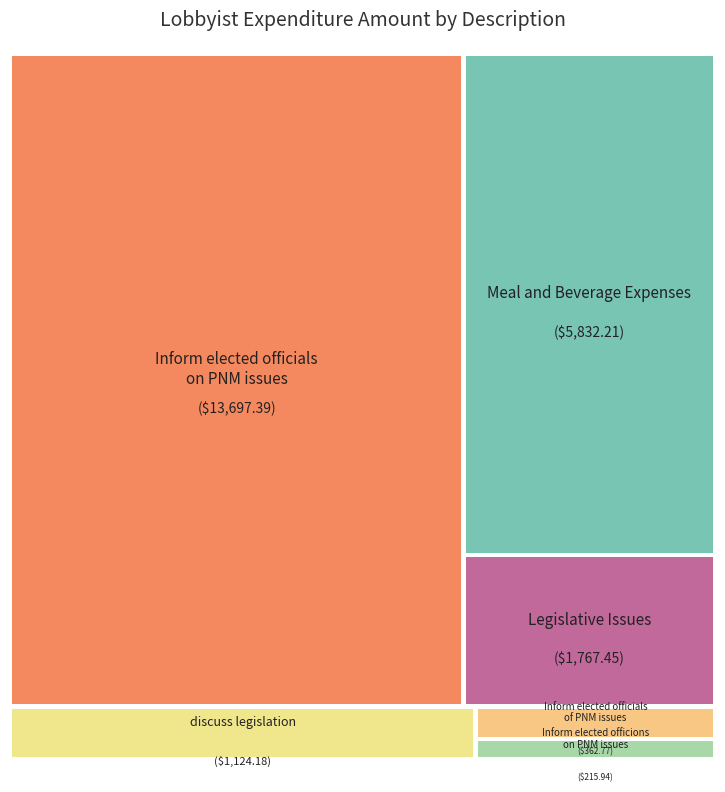

What is the change in value from Inform elected officials on PNM issues to Meal and Beverage Expenses?

-7865.2